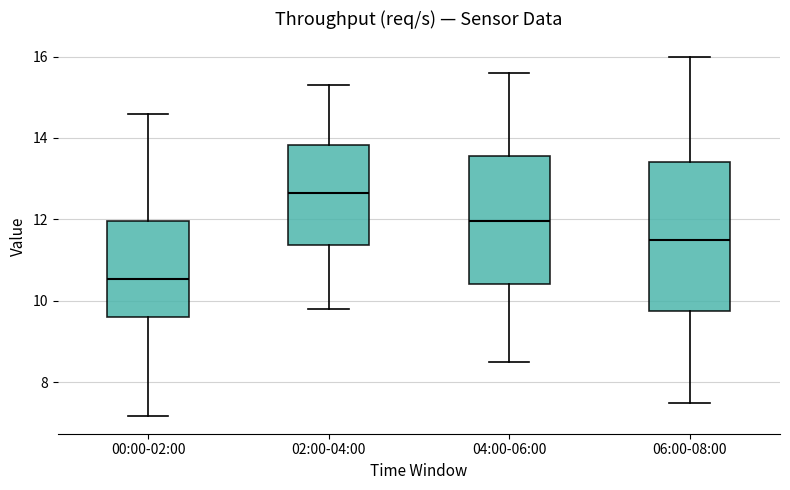

Reading left to right, transcribe this box plot: for each box, give where its median line is, the range the box spans, and where its two whiskers end, as read against the y-axis. The values are not printed on the chart, so give them approximately, as read against the axis.

00:00-02:00: median 10.6, box 9.6 to 12.0, whiskers 7.2 to 14.6
02:00-04:00: median 12.6, box 11.4 to 13.8, whiskers 9.8 to 15.4
04:00-06:00: median 12.0, box 10.4 to 13.6, whiskers 8.6 to 15.6
06:00-08:00: median 11.6, box 9.8 to 13.4, whiskers 7.6 to 16.0